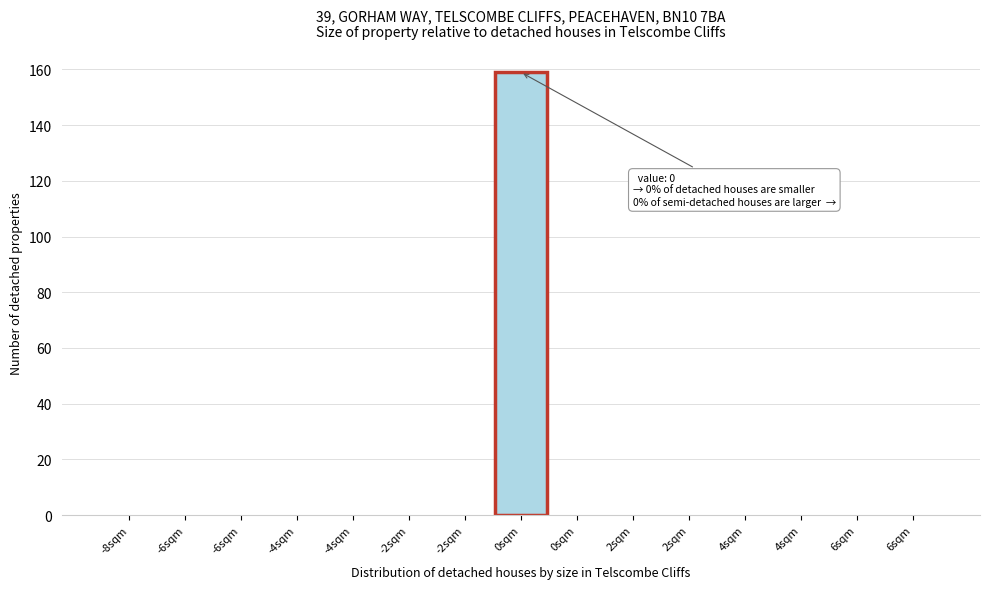

Are the bars horizontal?

No